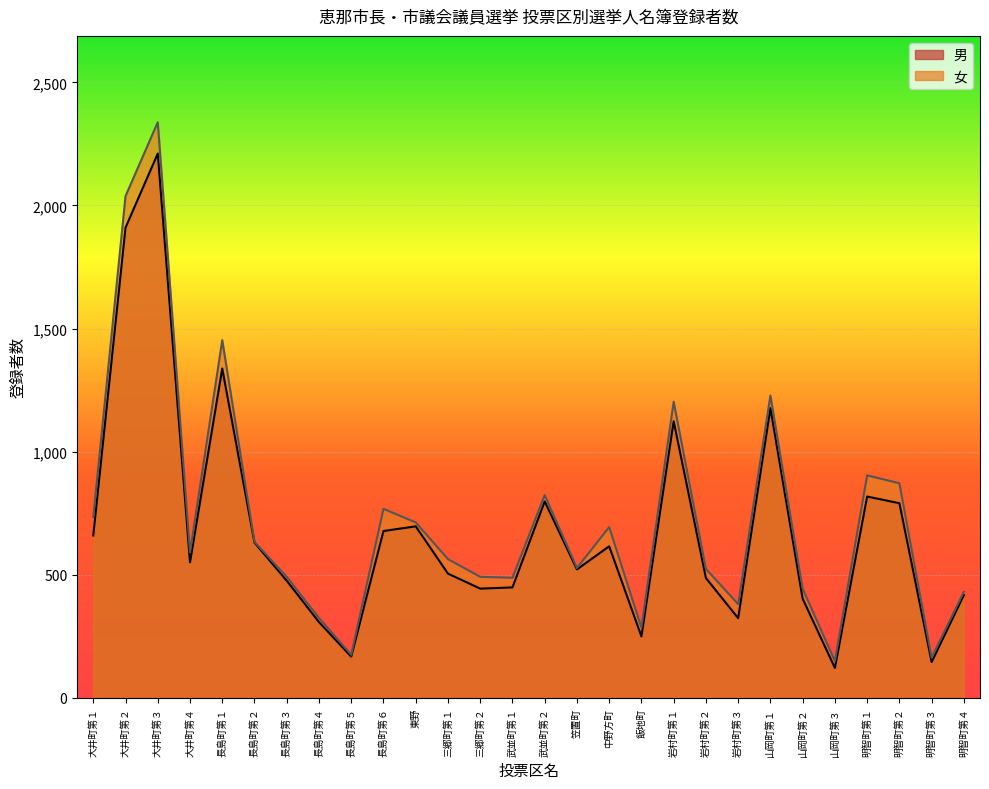

What is the difference between the maximum and minimum values in the 女 series?

2188